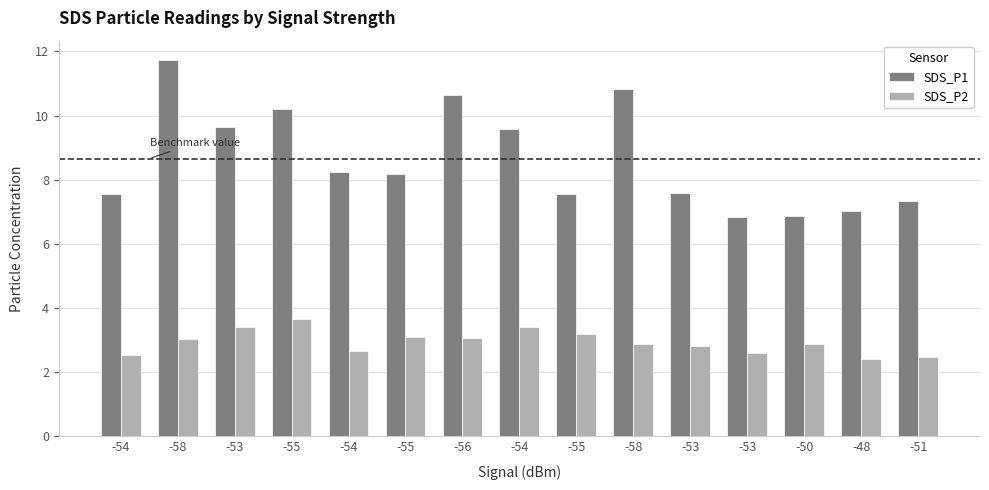

At which label does SDS_P1 reach its peak?

-58